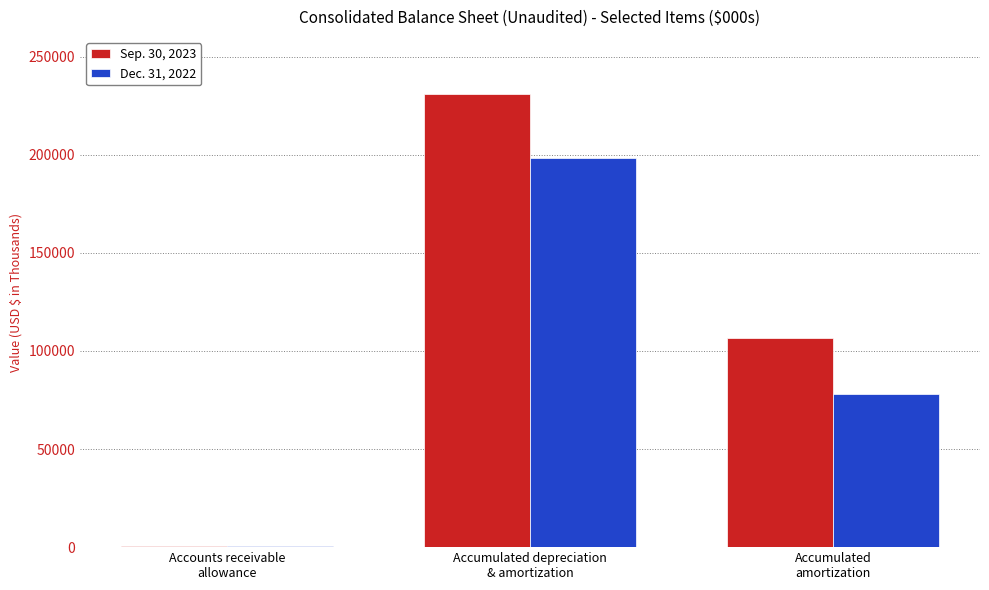

What is the maximum value shown in the chart?

230789